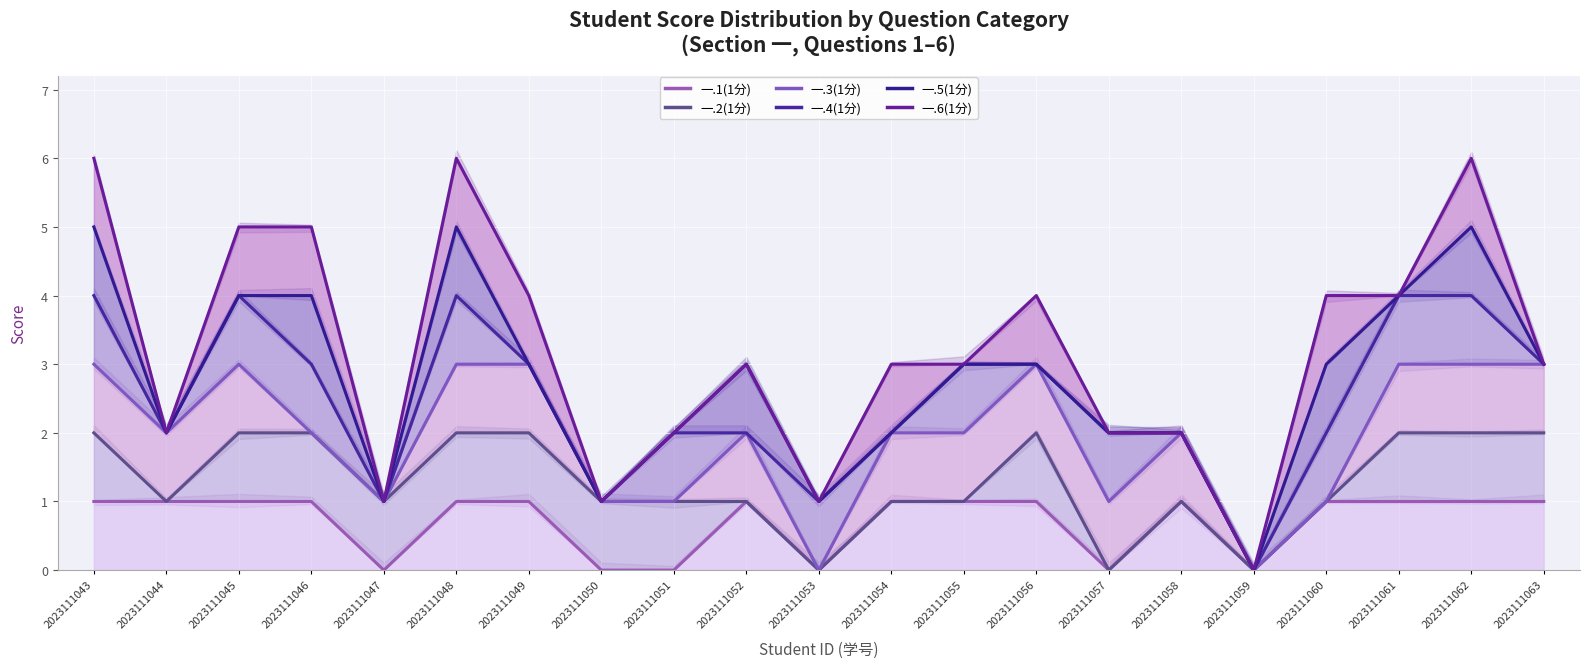

What is the highest value of the 一.6(1分) series?

6